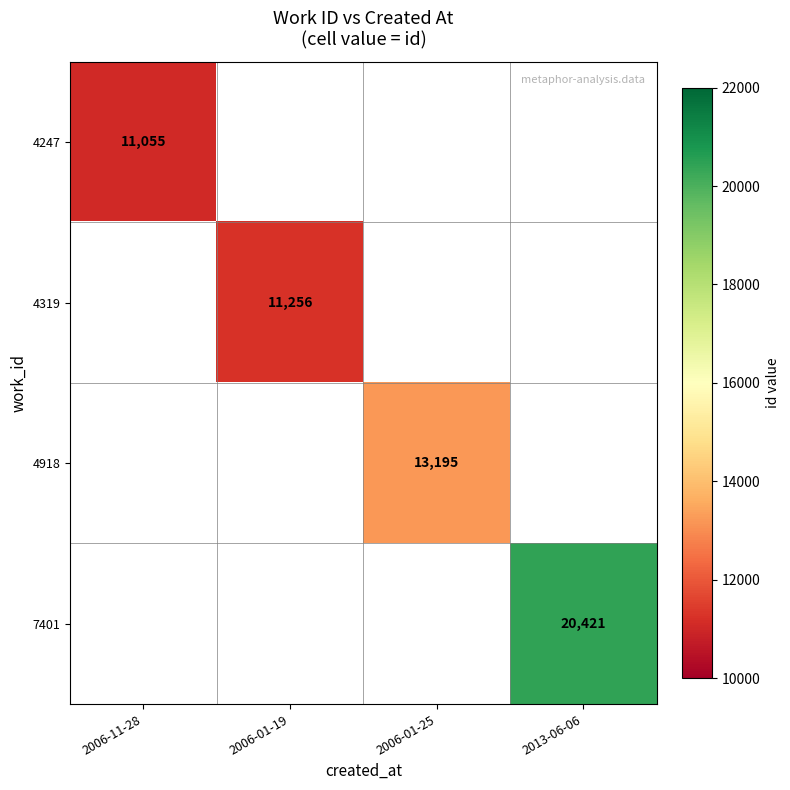

Count the number of categories in the chart.

4